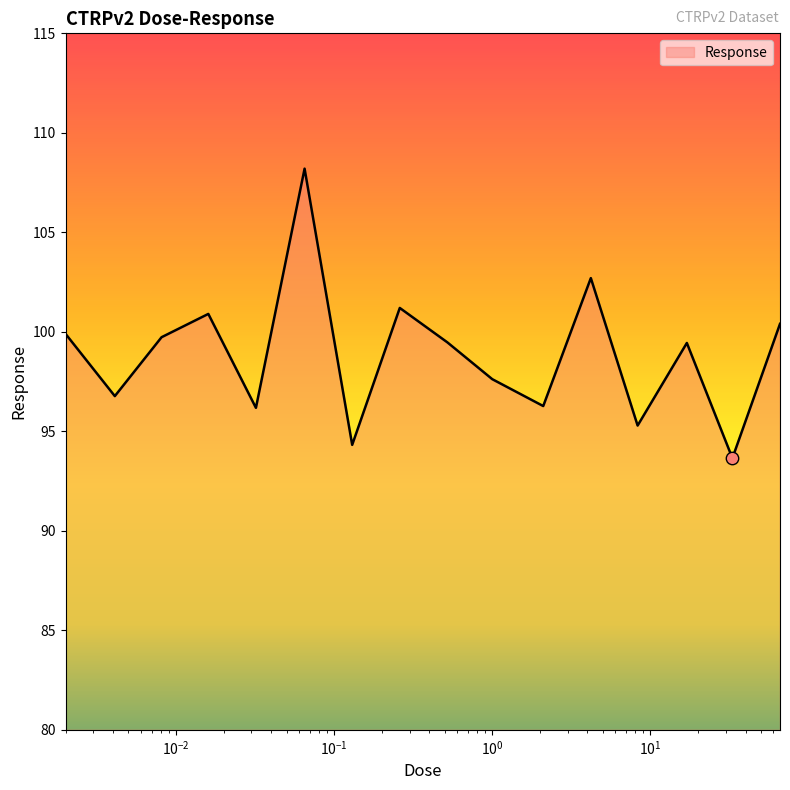

What is the smallest value displayed?

93.7